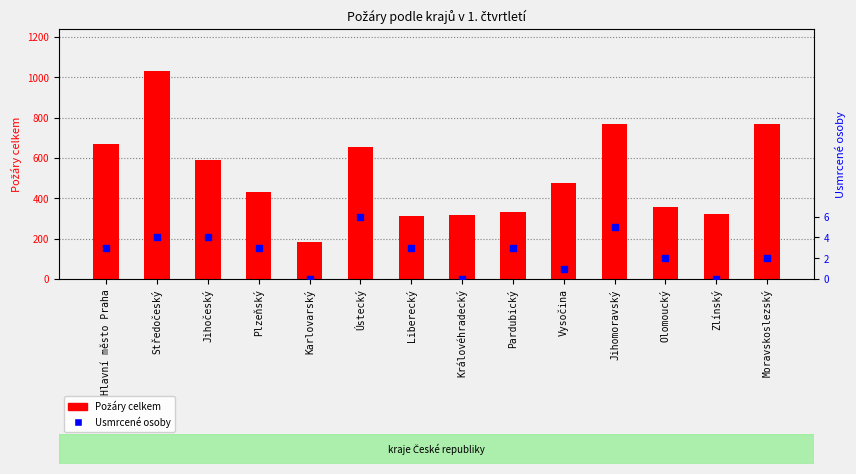

Which series has the largest total across all categories?

Požáry celkem